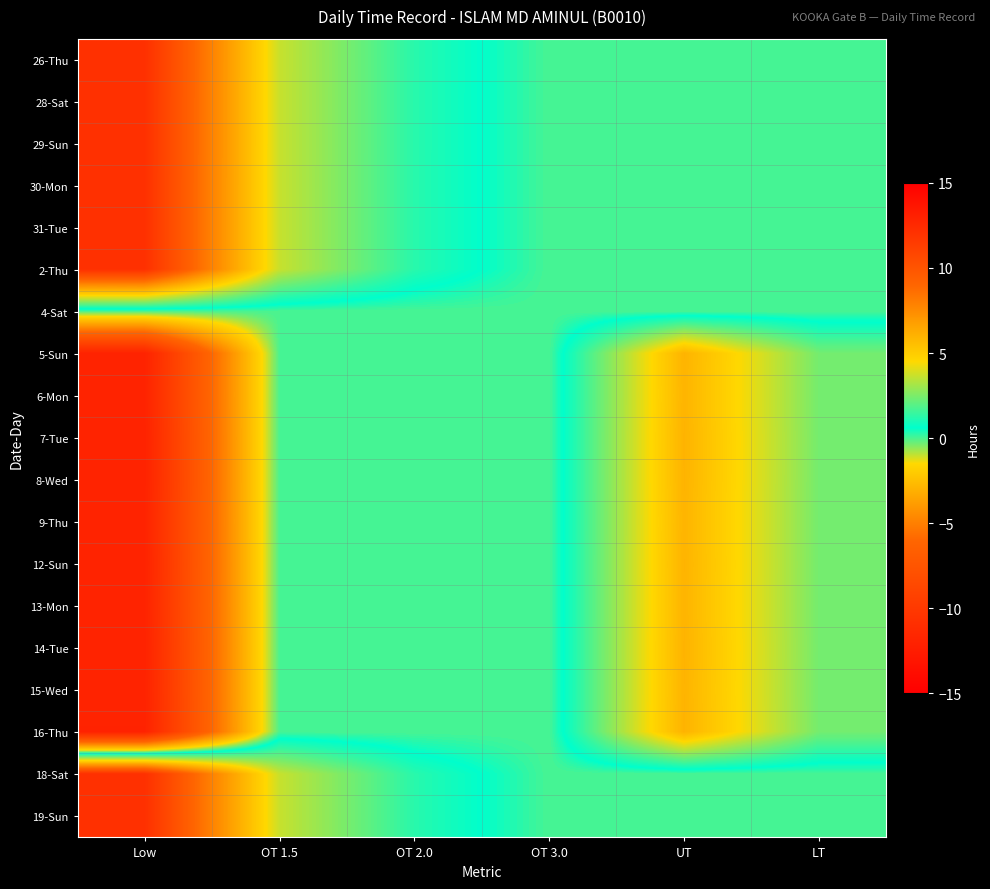

Which category has the lowest value across all series?

Low